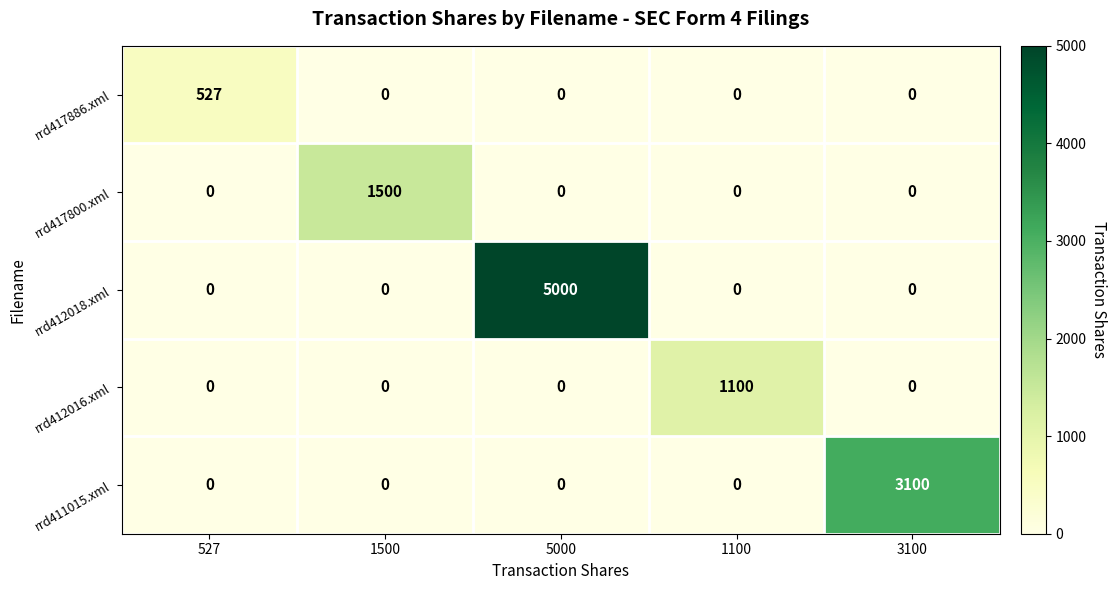

What is the total value across all series at 1500?

1500